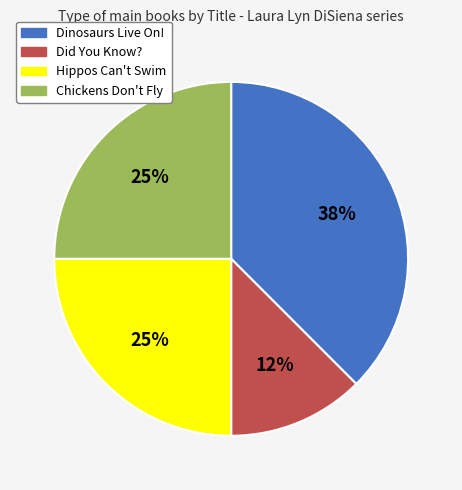

To the nearest percent, what is the average slice percentage?

25%